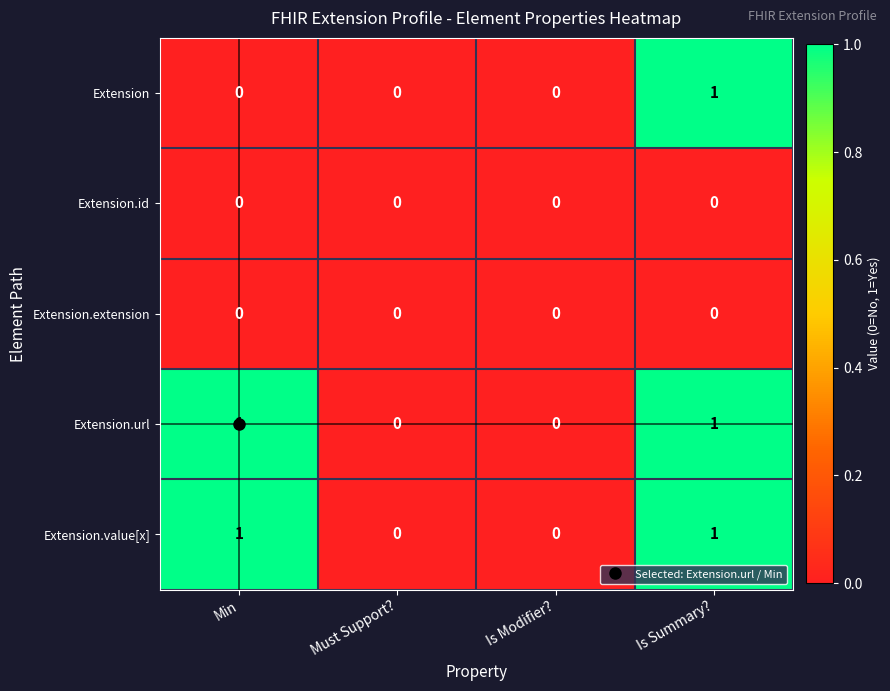

Is it true that Extension.value[x] equals 1 at Is Modifier??

False